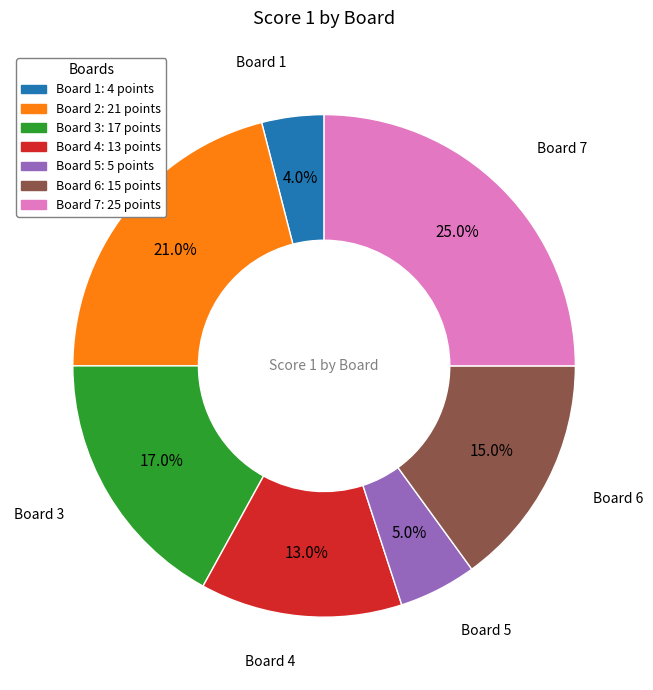

How many slices are in this pie chart?

7